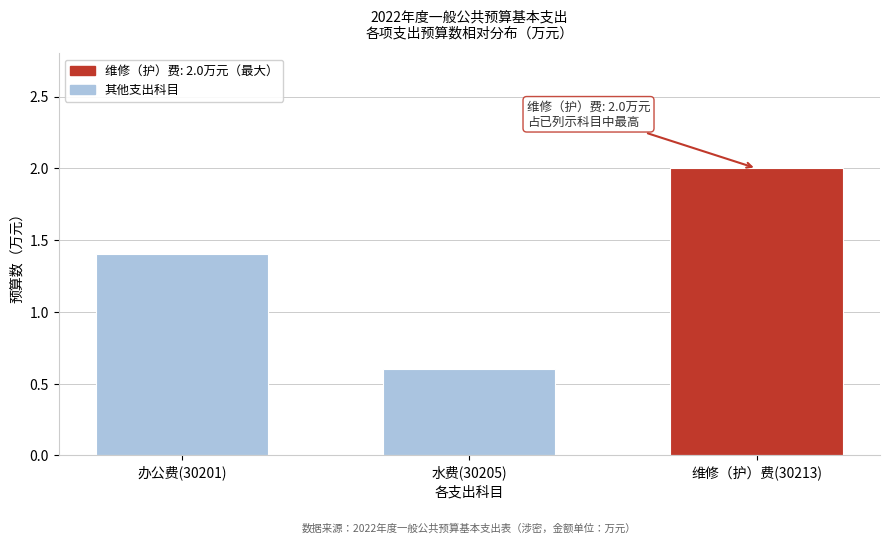

Reading left to right, transcribe all the data shown in this chart.

1.4	0.6	2.0